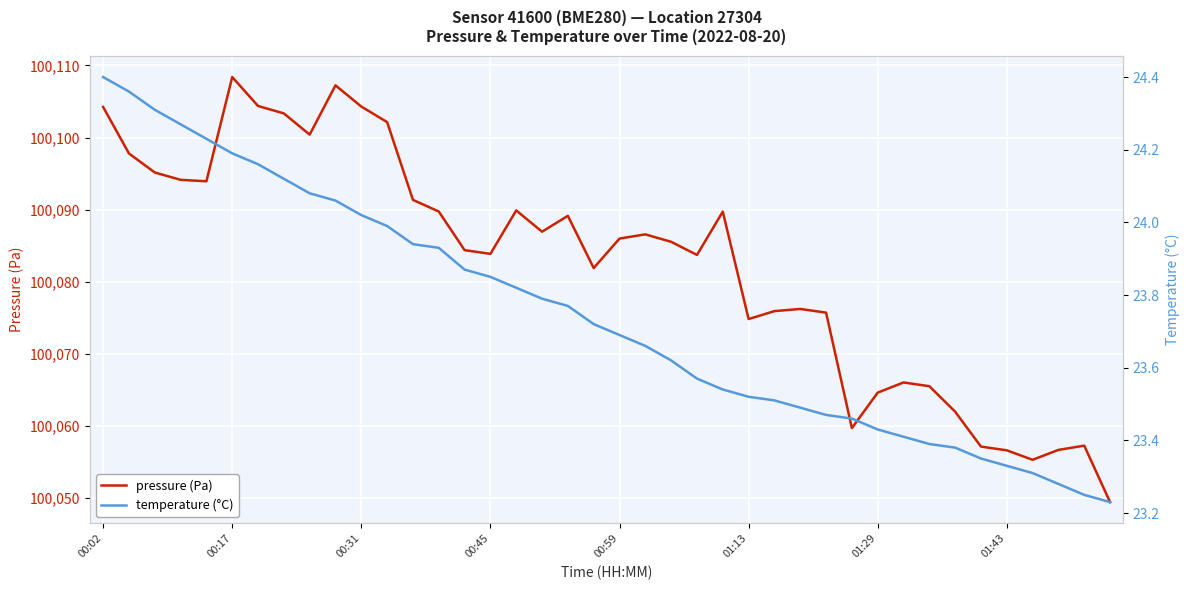

True or false: temperature (°C) and pressure (Pa) intersect in this chart.

False